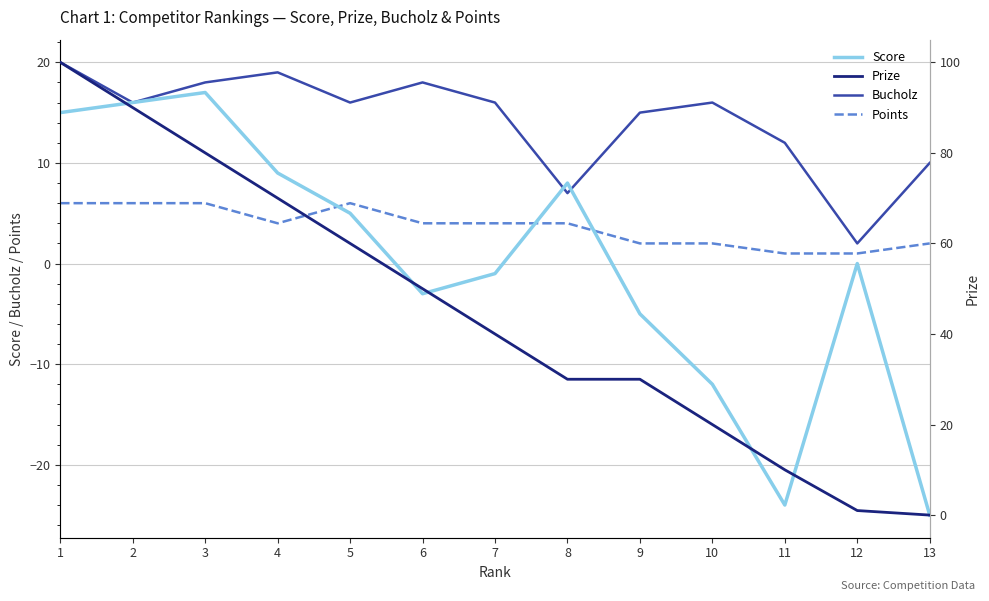

What are all the series names shown in the legend?

Score, Bucholz, Points, Prize